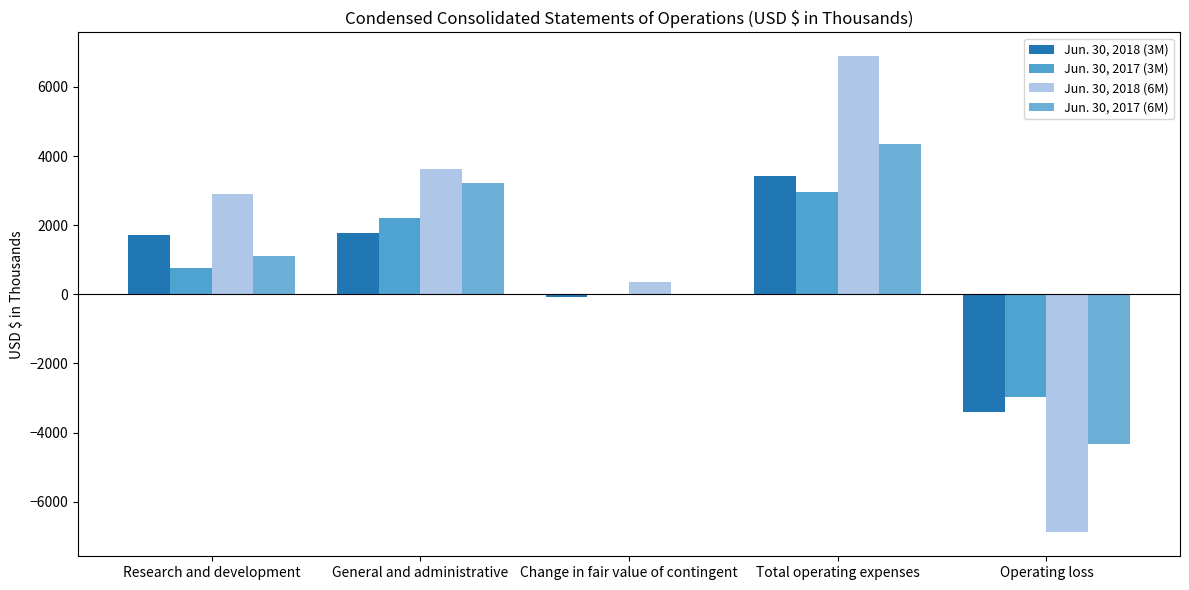

Count the number of categories in the chart.

5